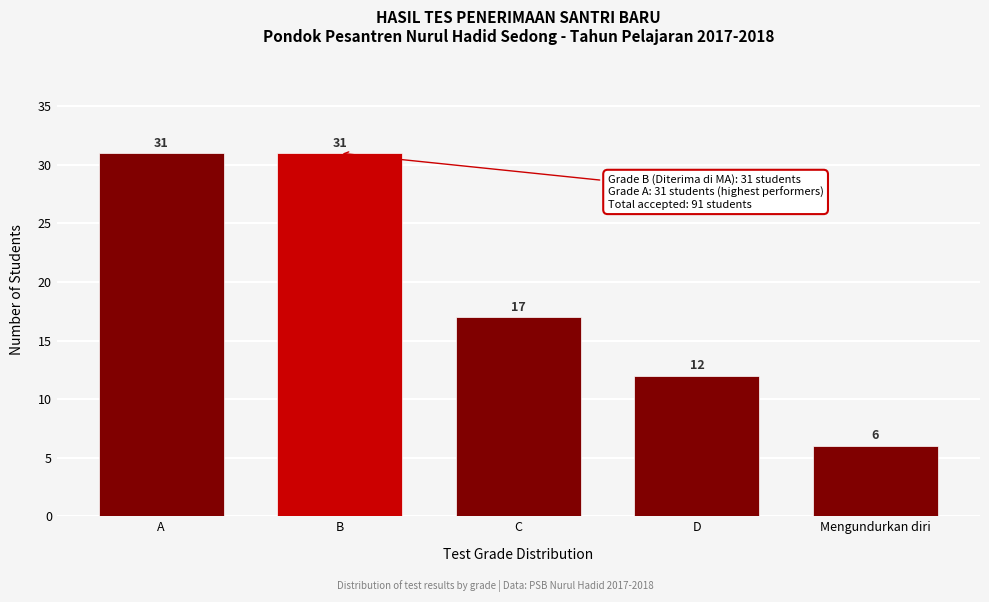

Reading right to left, transcribe all the data shown in this chart.

6	12	17	31	31